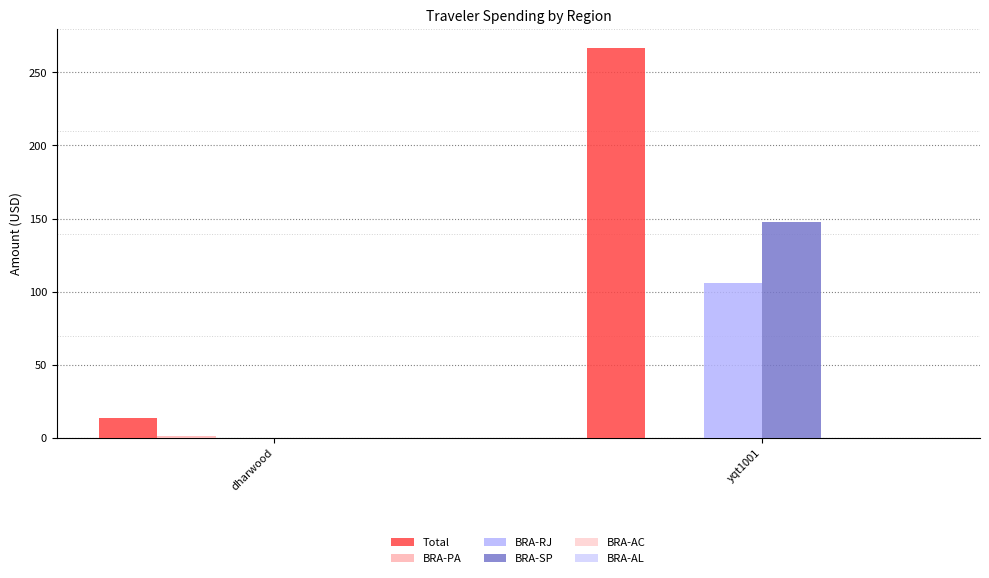

At which label is BRA-RJ closest to 53?

dharwood